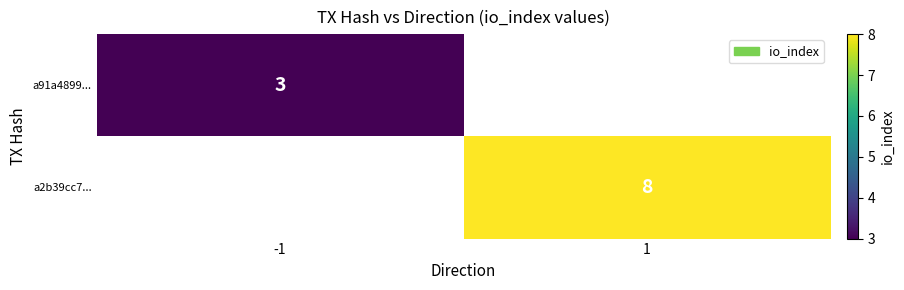

Is the value of a91a4899... at -1 greater than the value of a2b39cc7... at 1?

No